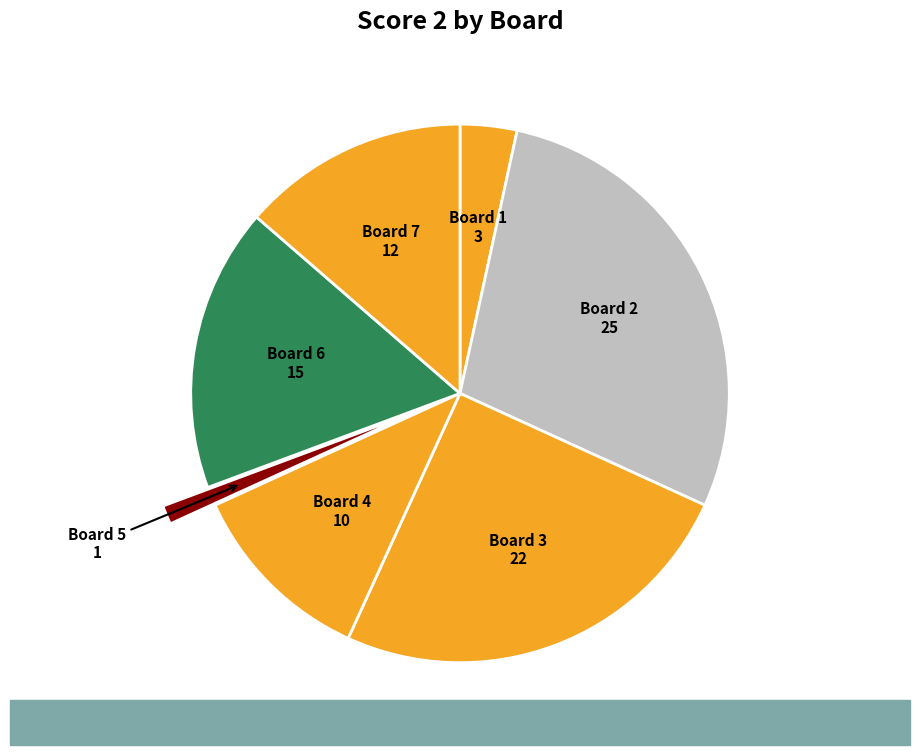

How many segments does this pie chart have?

7